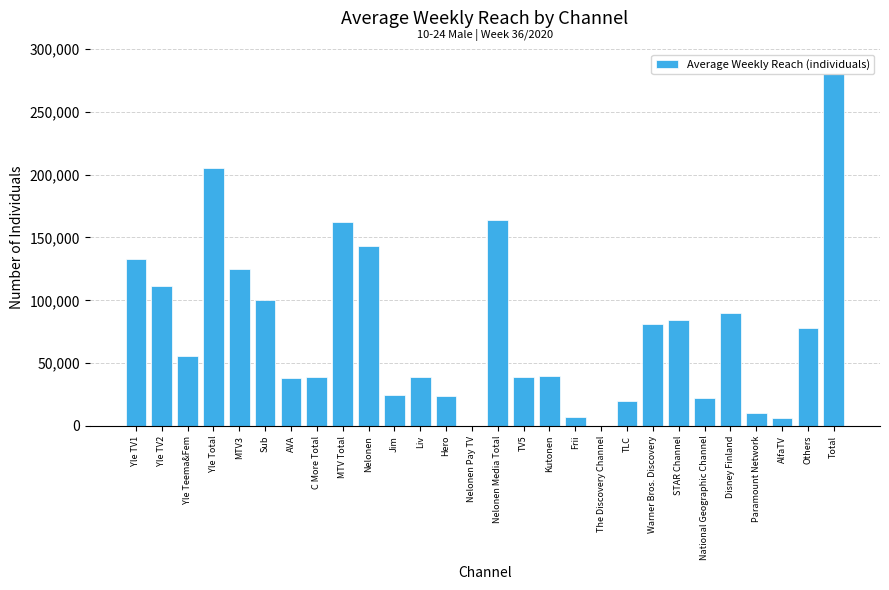

True or false: the data shows 90000 at Disney Finland.

True